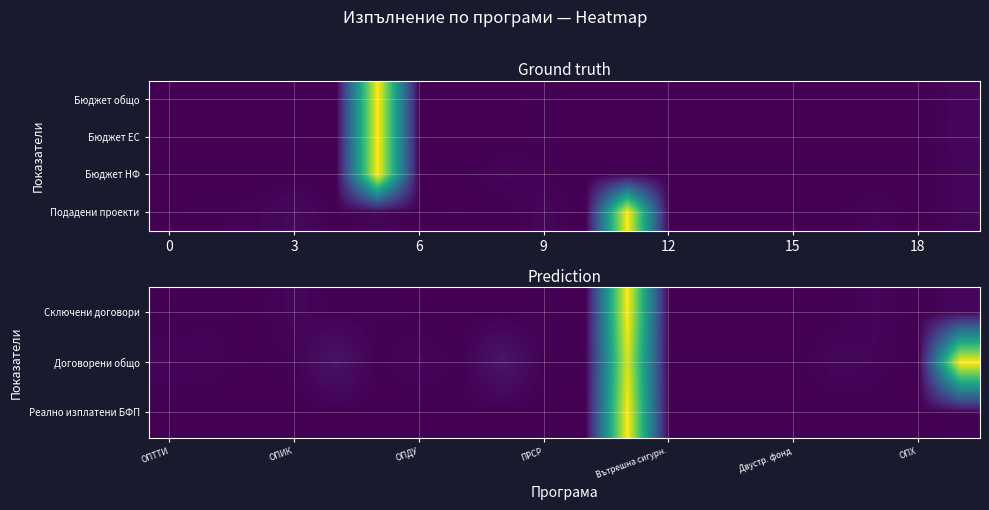

Count the number of data series in this chart.

4